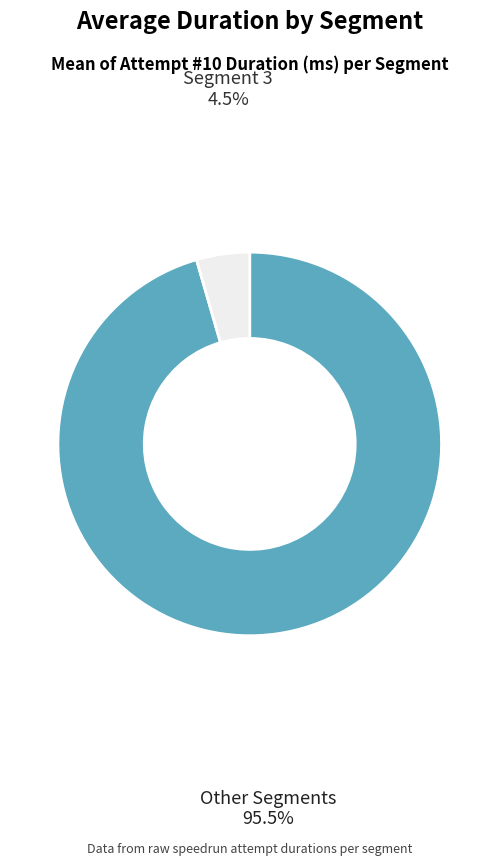

Is there any slice that represents more than half of the pie?

Yes